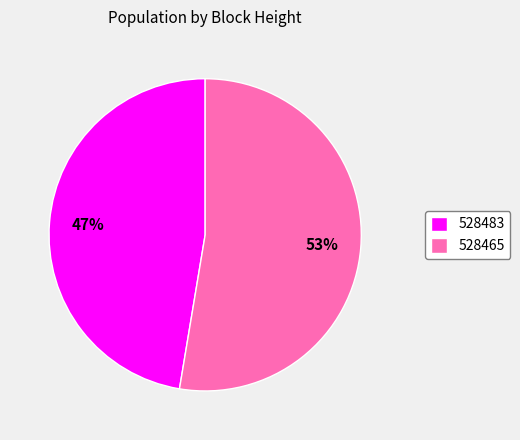

Which slice represents more than half of the pie?

528465